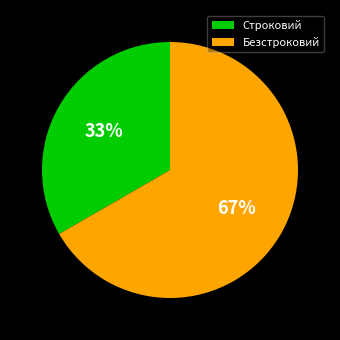

Between Строковий and Безстроковий, which is larger?

Безстроковий